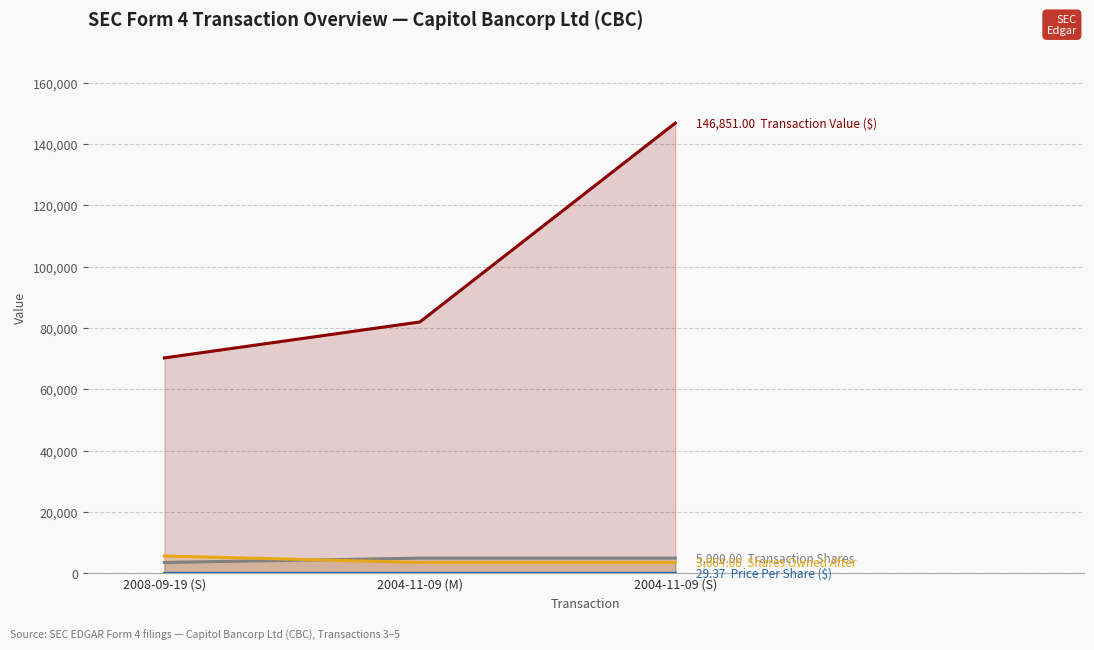

What is the lowest value of the Transaction Value ($) series?

70282.0